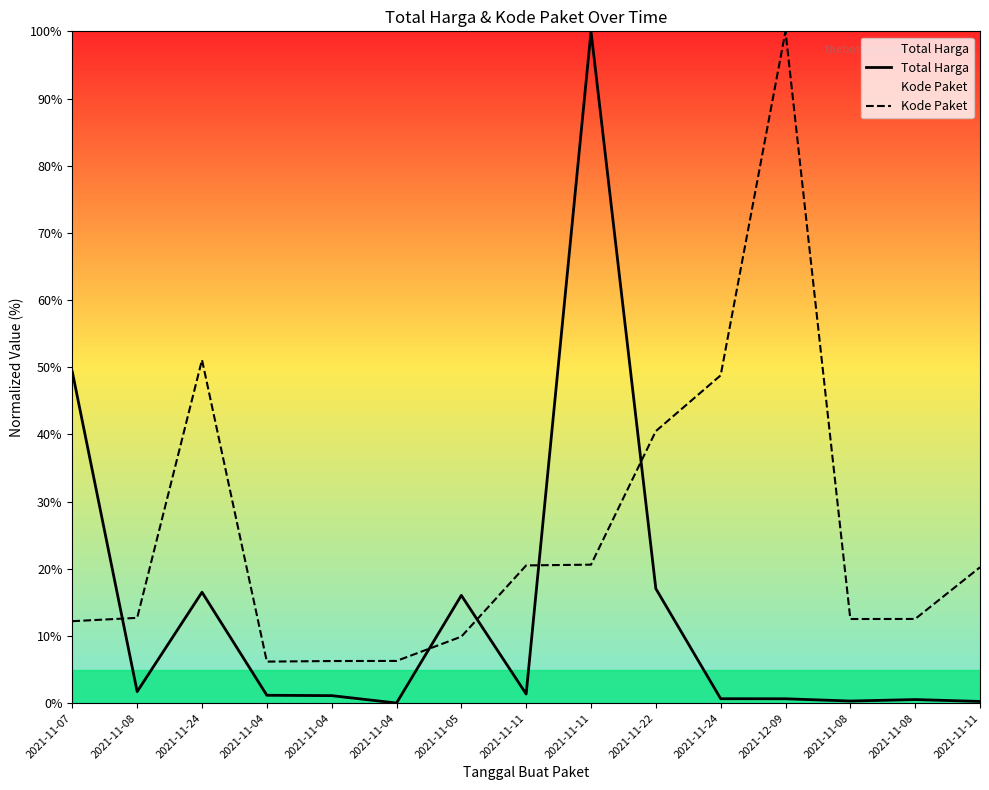

At which category is the sum across all series the highest?

2021-11-11